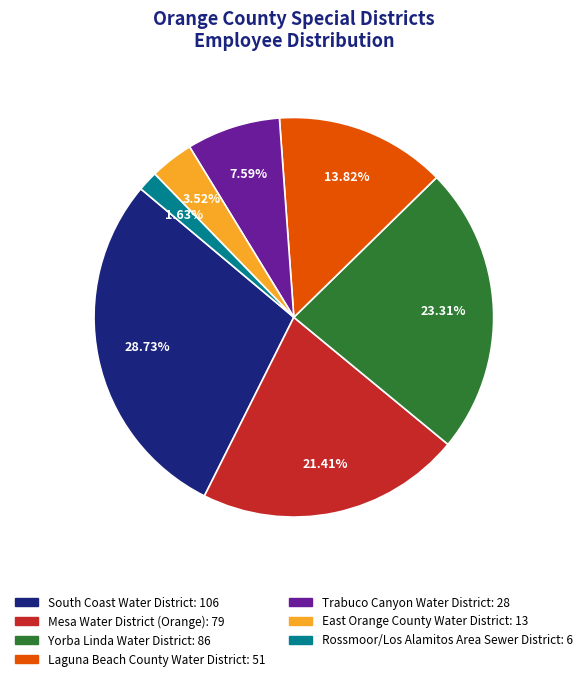

To the nearest percent, what is the combined percentage of Trabuco Canyon Water District and Laguna Beach County Water District?

21%